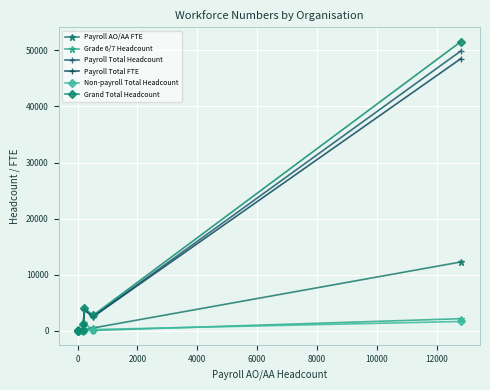

How many values in the Payroll Total FTE series are below 1034?

3